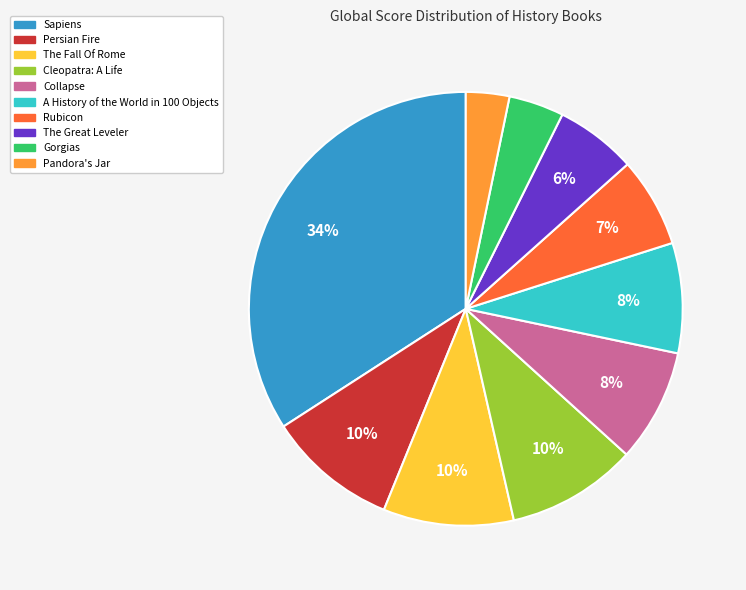

Is there a majority slice in this chart?

No